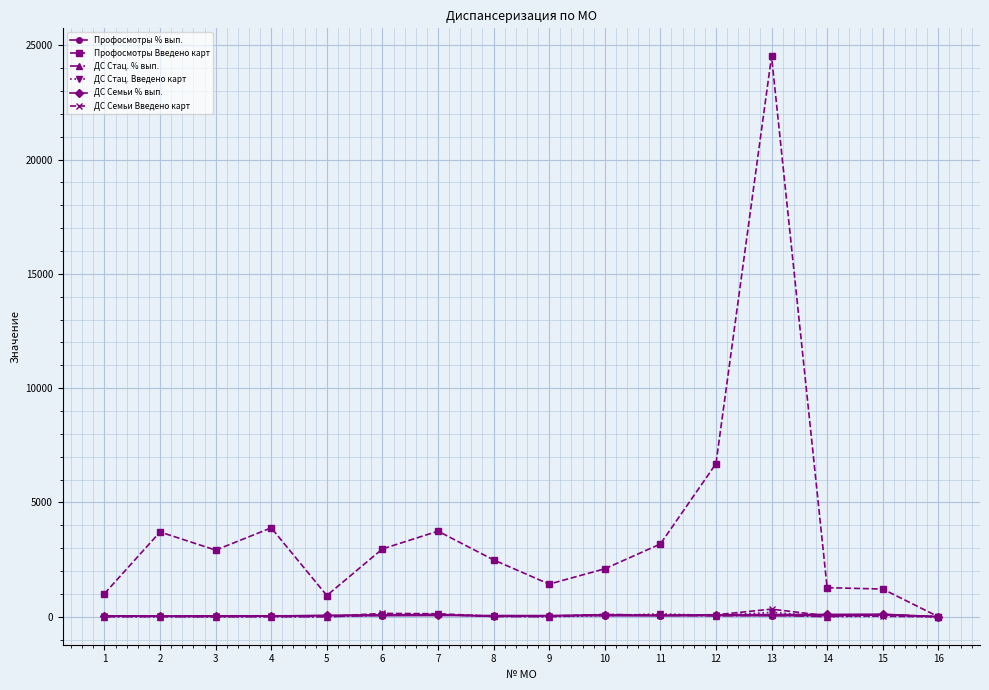

What is the sum of all ДС Семьи Введено карт values?

1071.0